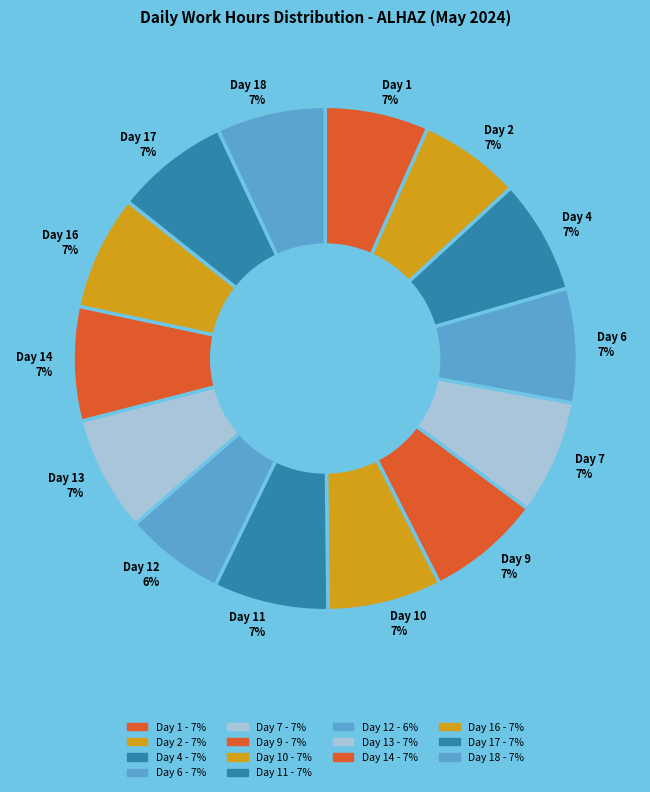

Does any single category account for the majority?

No